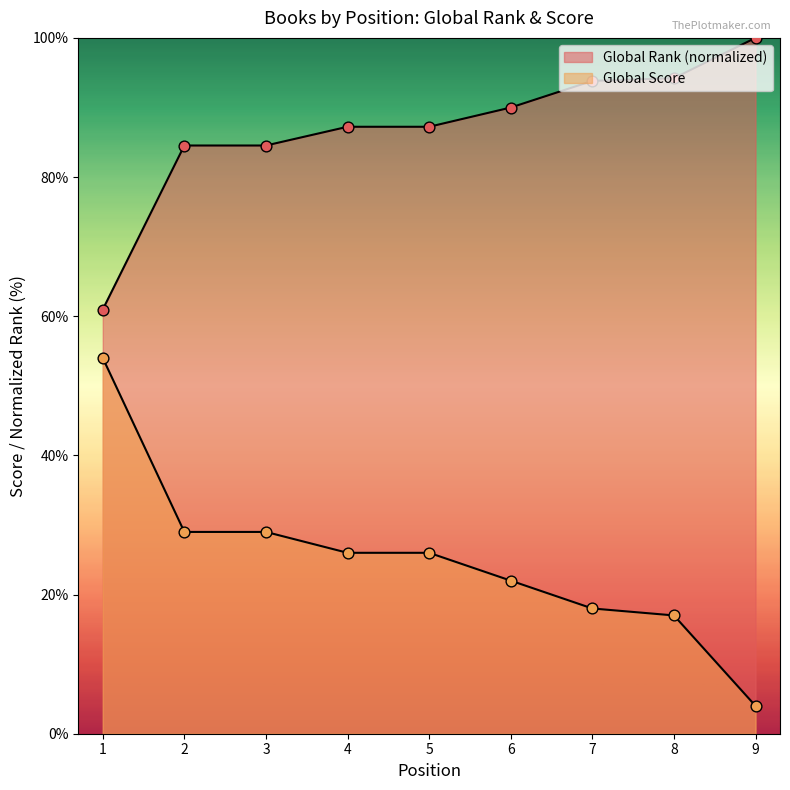

What are all the series names shown in the legend?

Global Rank, Global Score